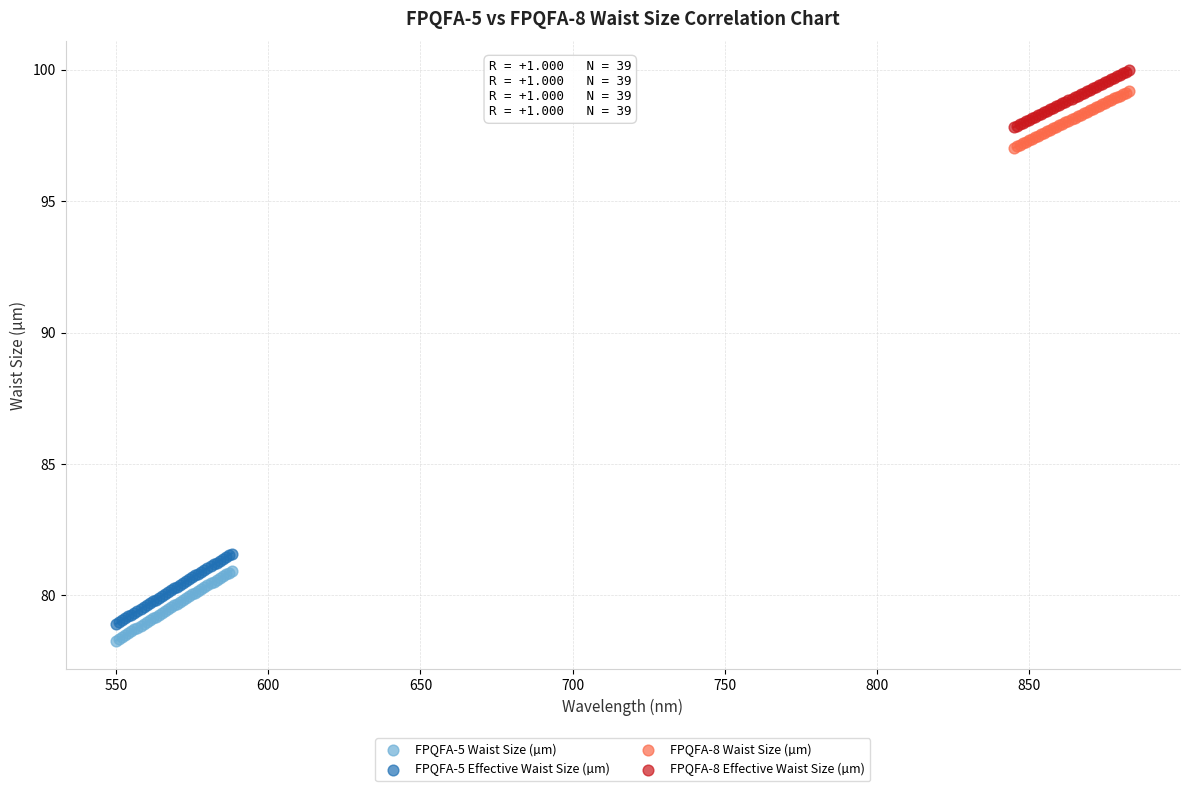

Which series has the largest Y range (max minus min)?

FPQFA-5 Effective Waist Size (µm)